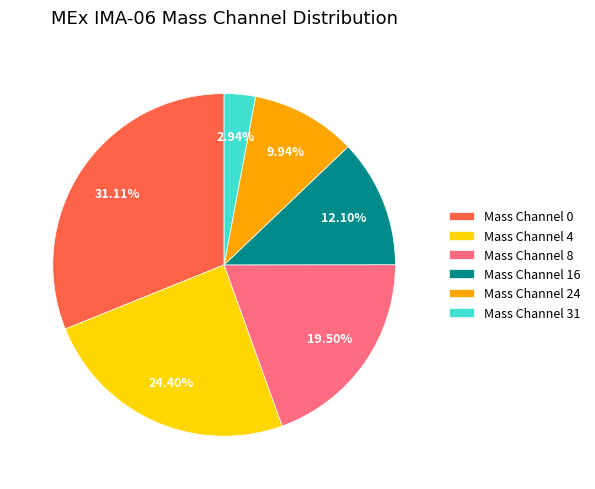

Which slice is the largest?

Mass Channel 0